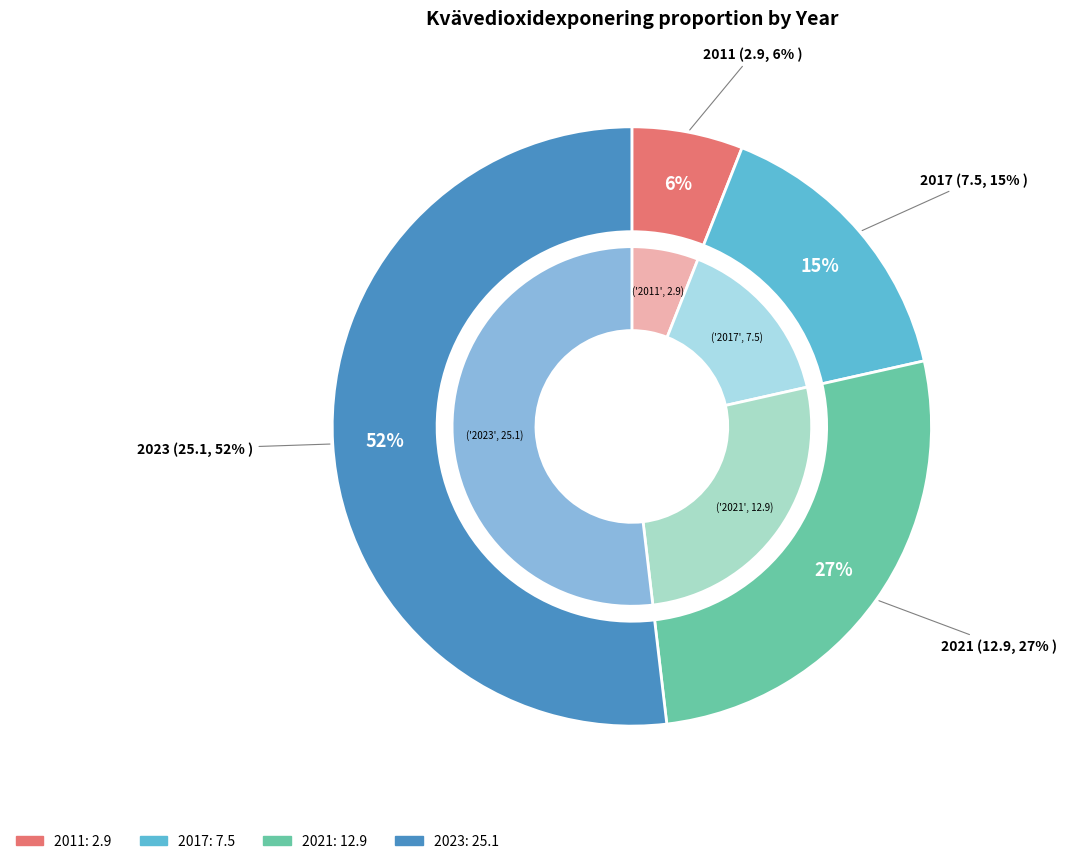

What is the change in value from 2017 to 2023?

+17.6